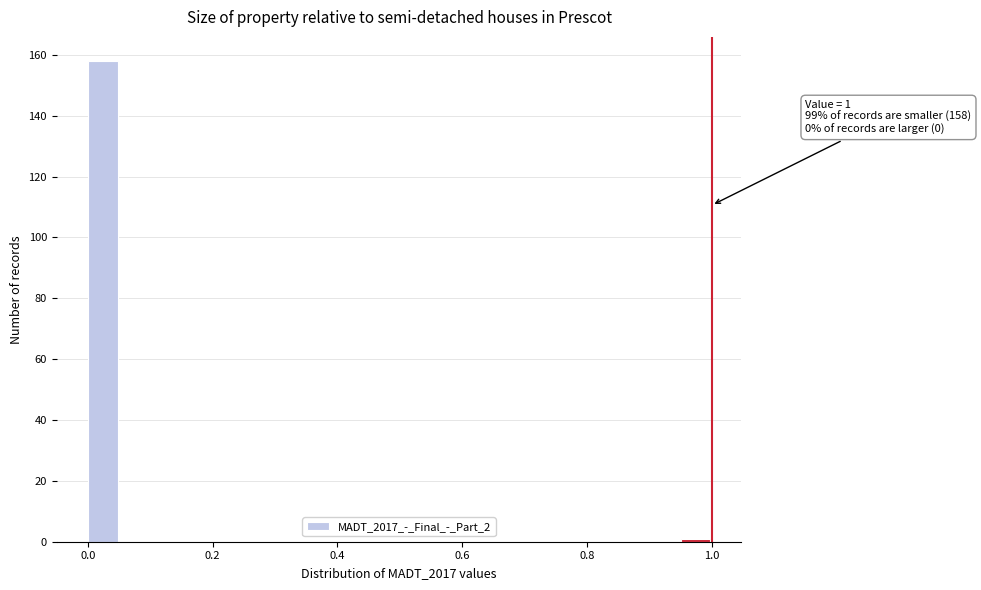

Around what value on the x-axis is the tallest bar? Give the approximate position of its centre, as read against the axis.

0.02